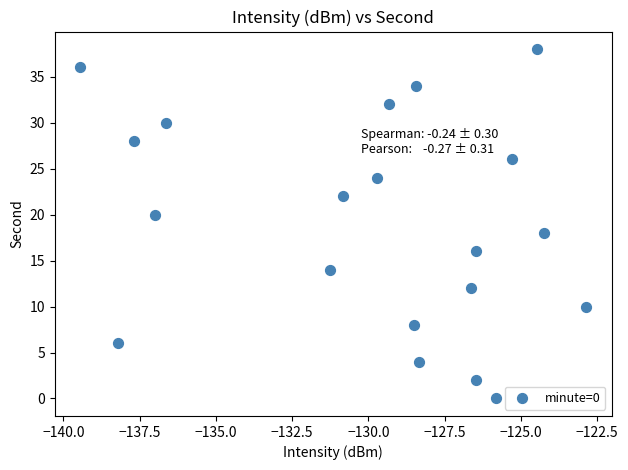

What is the range of Y values (max minus min)?

38